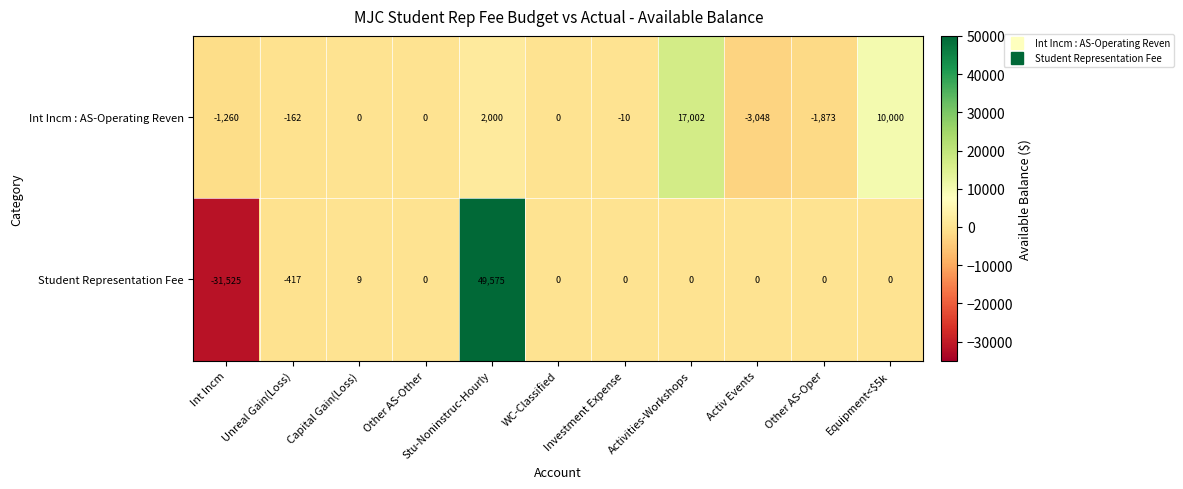

At which category is the sum across all series the highest?

Stu-Noninstruc-Hourly